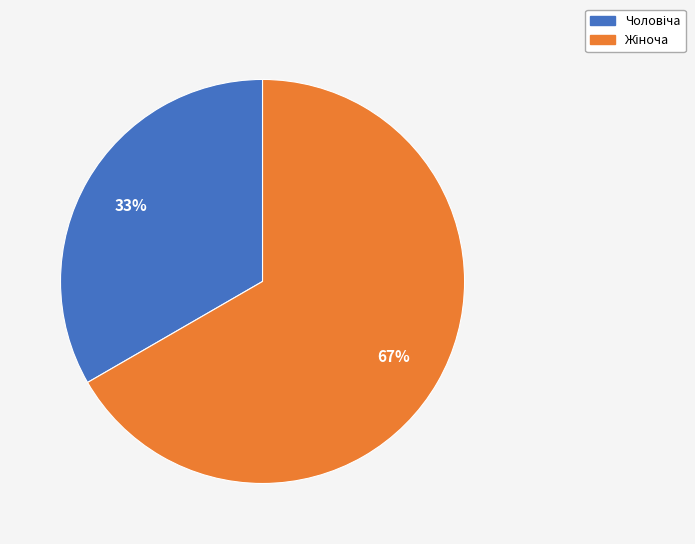

To the nearest percent, what is the average slice percentage?

50%